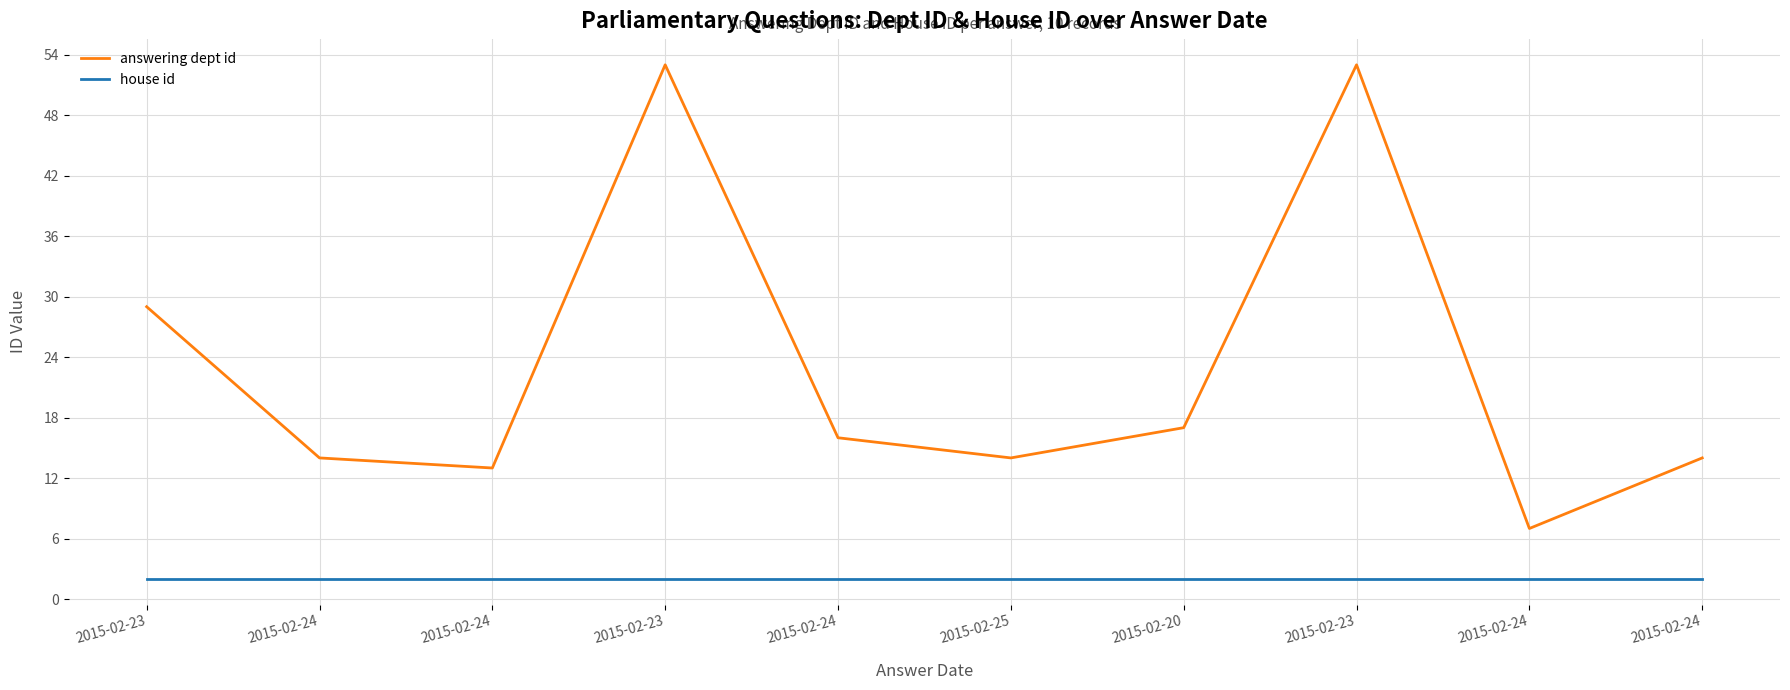

How many lines are shown in the chart?

2